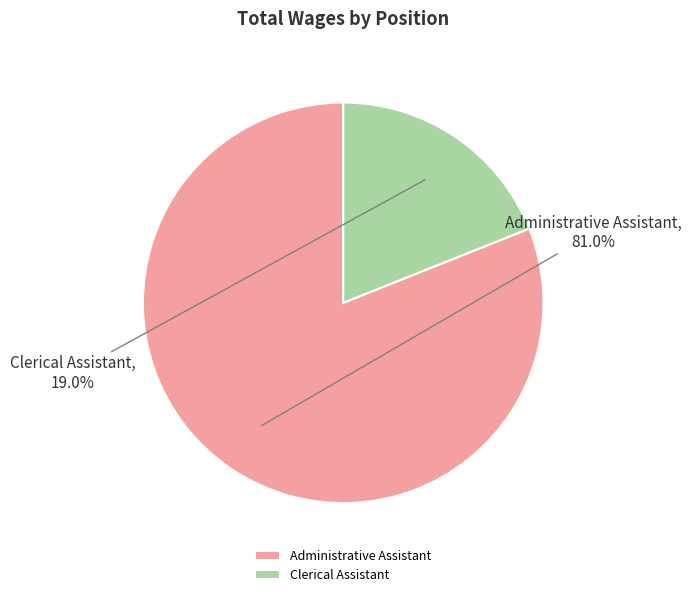

To the nearest percent, what is the combined percentage of Administrative Assistant and Clerical Assistant?

100%